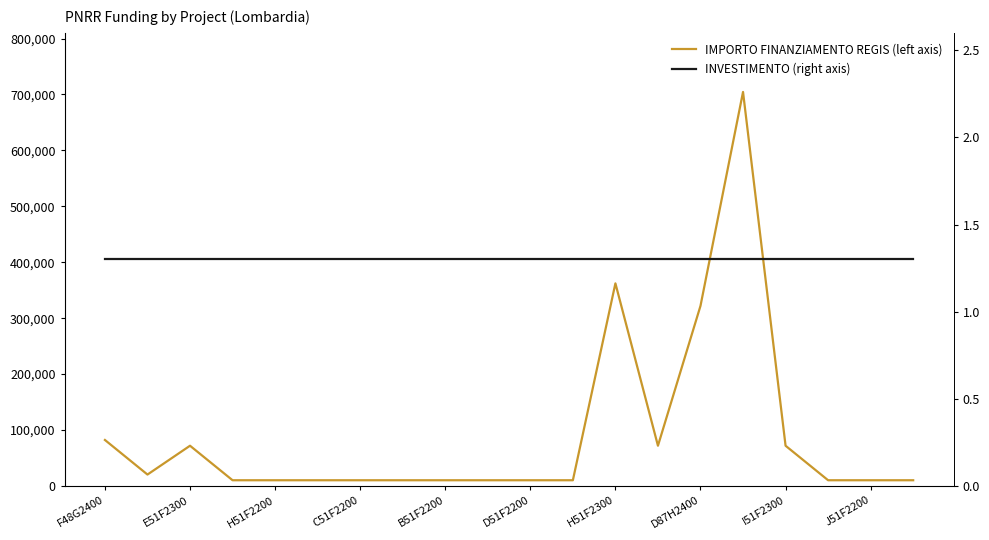

List the series in order of their peak value, highest first.

IMPORTO FINANZIAMENTO REGIS (left axis), INVESTIMENTO (right axis)